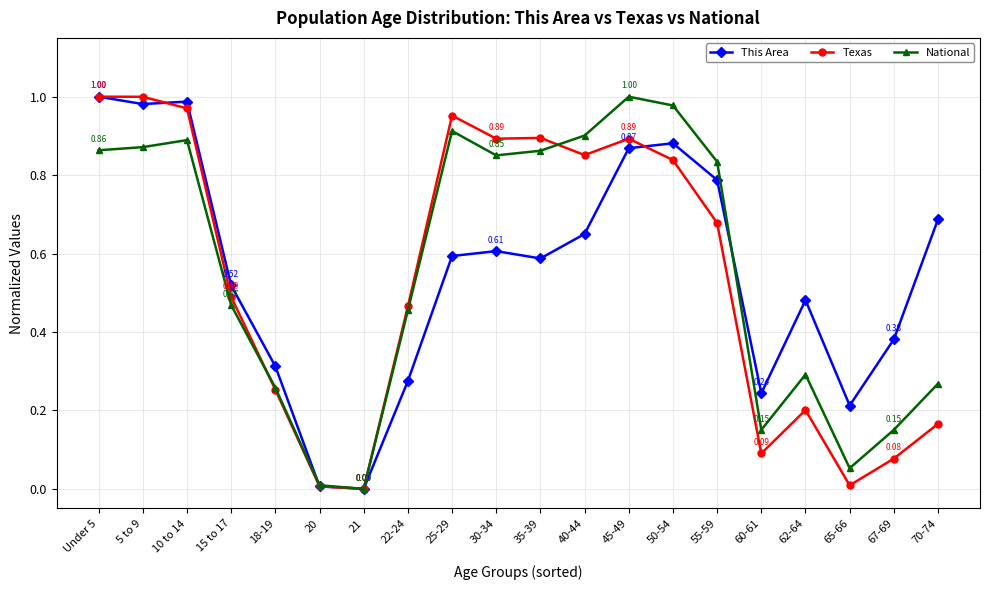

True or false: National and This Area intersect in this chart.

True